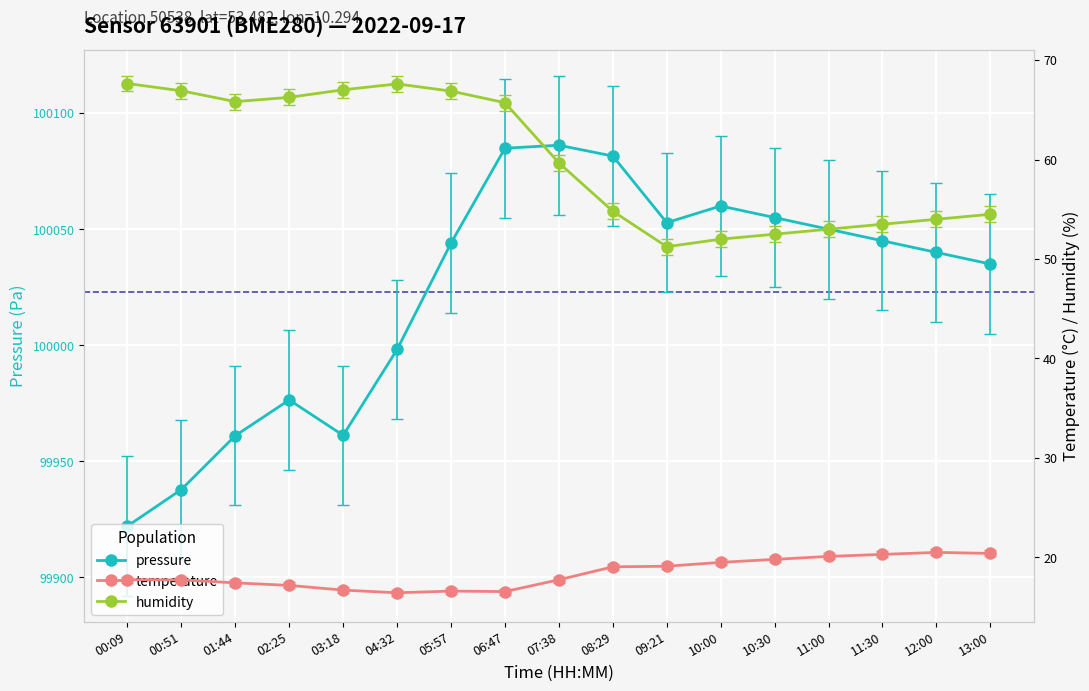

Reading right to left, extract all data points from this chart.

pressure: 13:00=100035.0	12:00=100040.0	11:30=100045.0	11:00=100050.0	10:30=100055.0	10:00=100060.0	09:21=100052.8	08:29=100081.5	07:38=100086.2	06:47=100084.9	05:57=100044.0	04:32=99998.2	03:18=99961.2	02:25=99976.5	01:44=99961.1	00:51=99937.9	00:09=99922.1
temperature: 13:00=20.4	12:00=20.5	11:30=20.3	11:00=20.1	10:30=19.8	10:00=19.5	09:21=19.1	08:29=19.1	07:38=17.8	06:47=16.6	05:57=16.6	04:32=16.4	03:18=16.7	02:25=17.2	01:44=17.4	00:51=17.7	00:09=17.8
humidity: 13:00=54.5	12:00=54.0	11:30=53.5	11:00=53.0	10:30=52.5	10:00=52.0	09:21=51.2	08:29=54.8	07:38=59.7	06:47=65.7	05:57=66.9	04:32=67.6	03:18=67.0	02:25=66.3	01:44=65.8	00:51=66.9	00:09=67.7